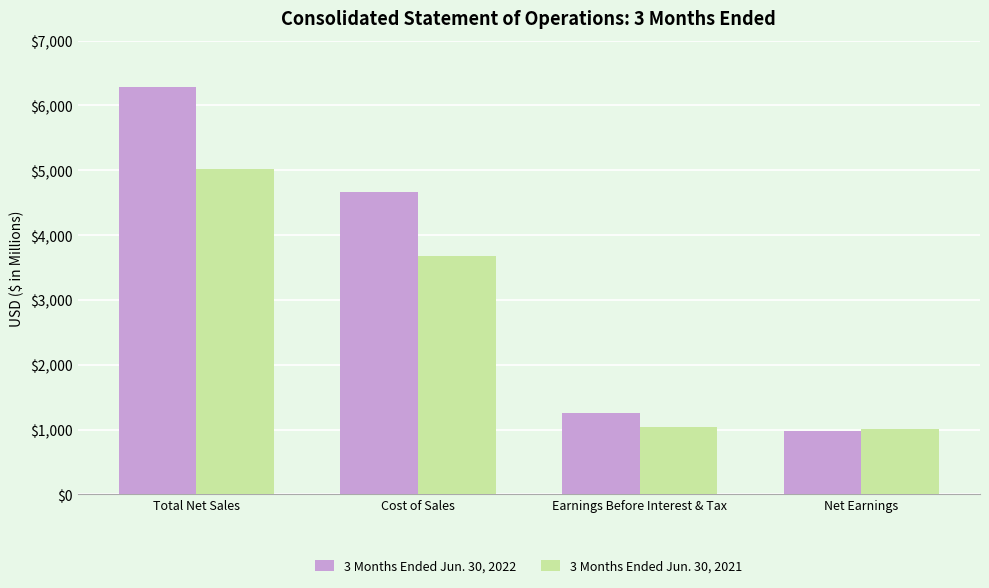

What position from the right is Total Net Sales?

4